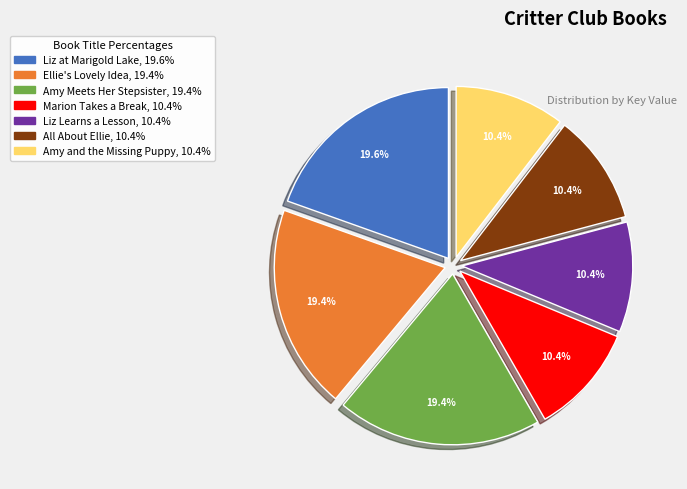

Count the number of slices in the pie.

7